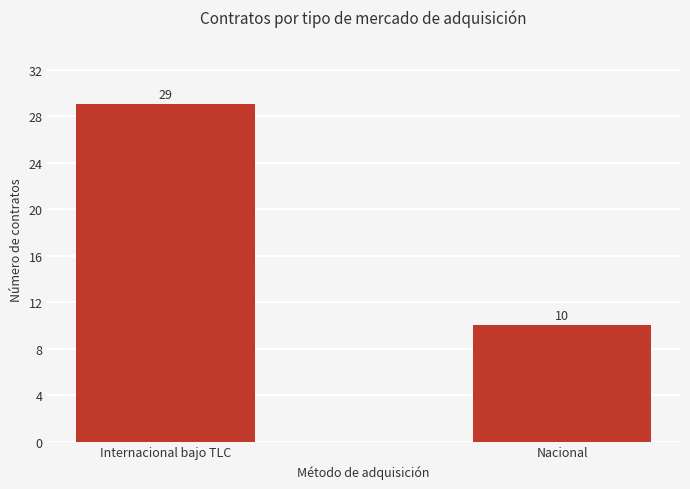

Is it true that the value at Nacional is 10?

True